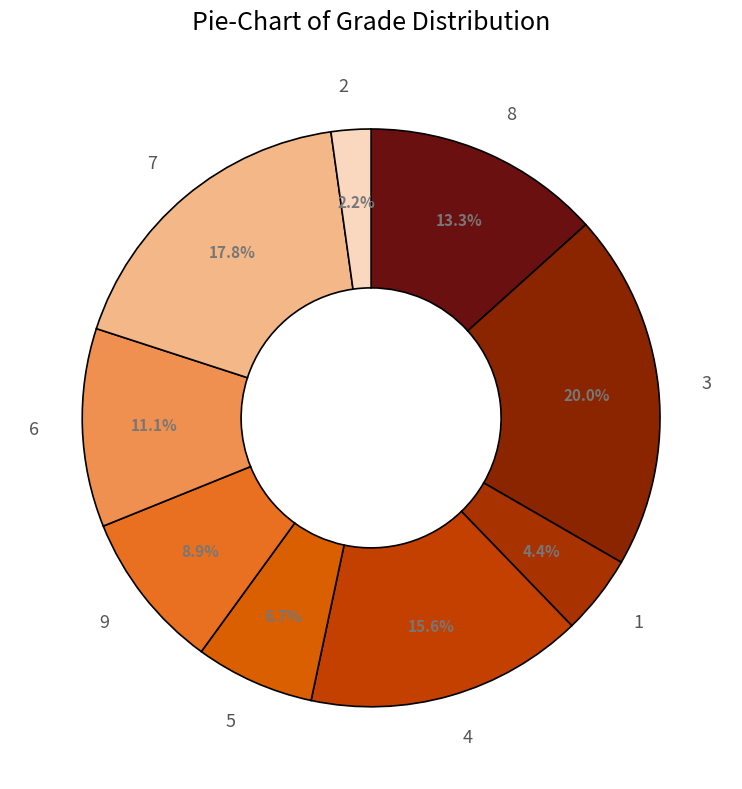

To the nearest percent, what percentage of the pie is 4?

16%